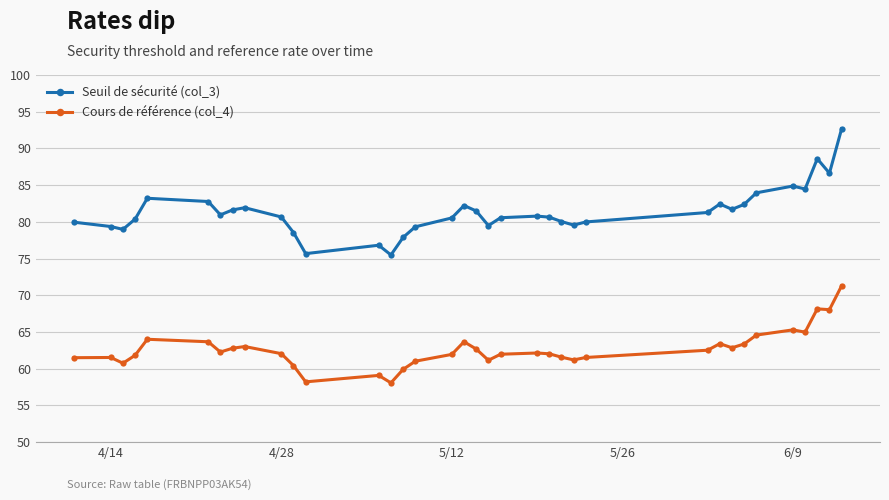

Which series has the largest range (max minus min)?

Seuil de sécurité (col_3)